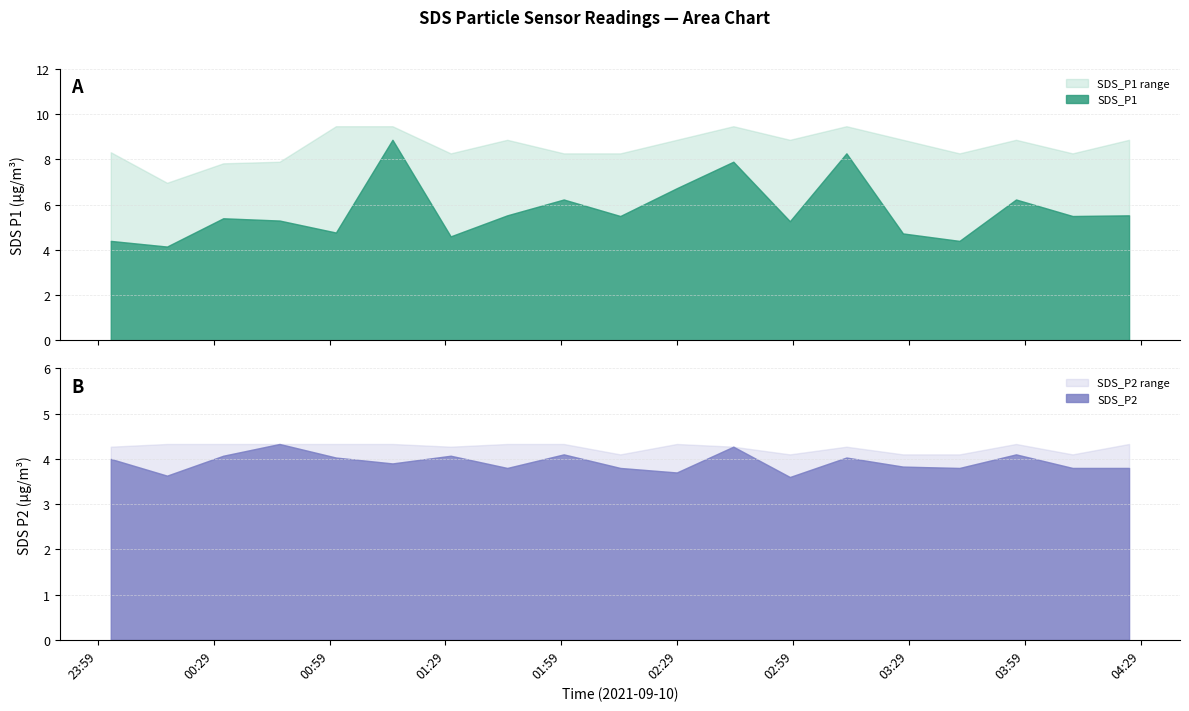

How many interior local valleys does the SDS_P1_upper series have?

5